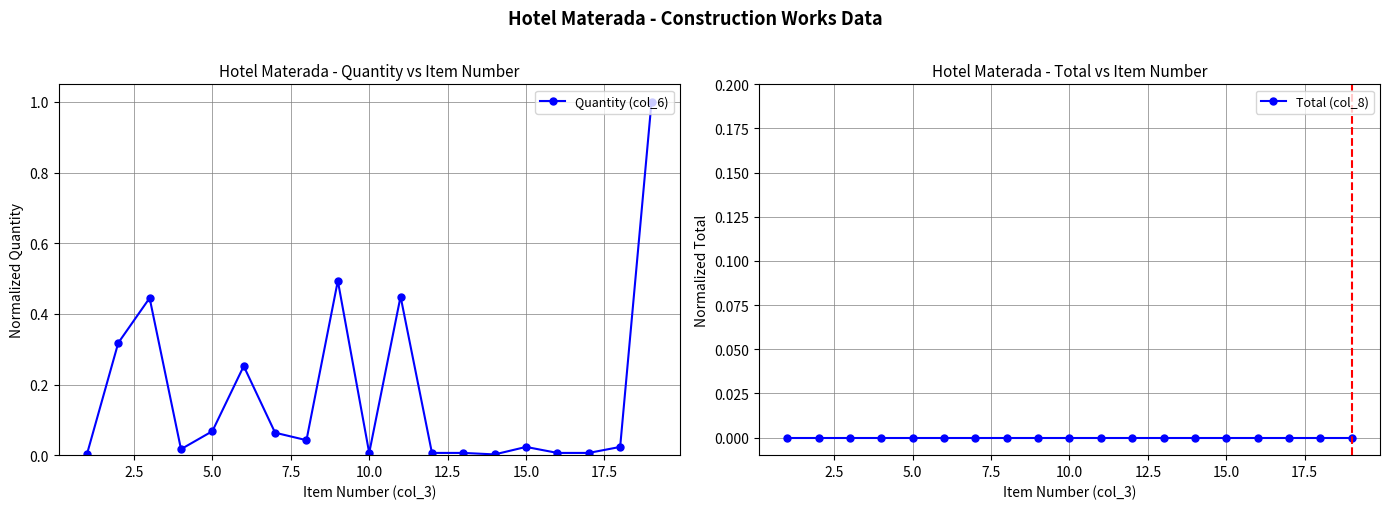

What is the maximum value for Quantity (col_6)?

1.0